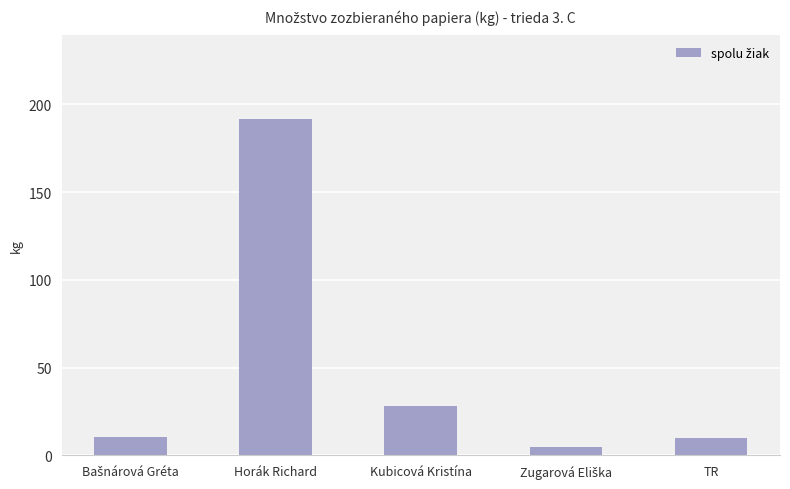

What is the difference between the second highest and second lowest values?

18.0